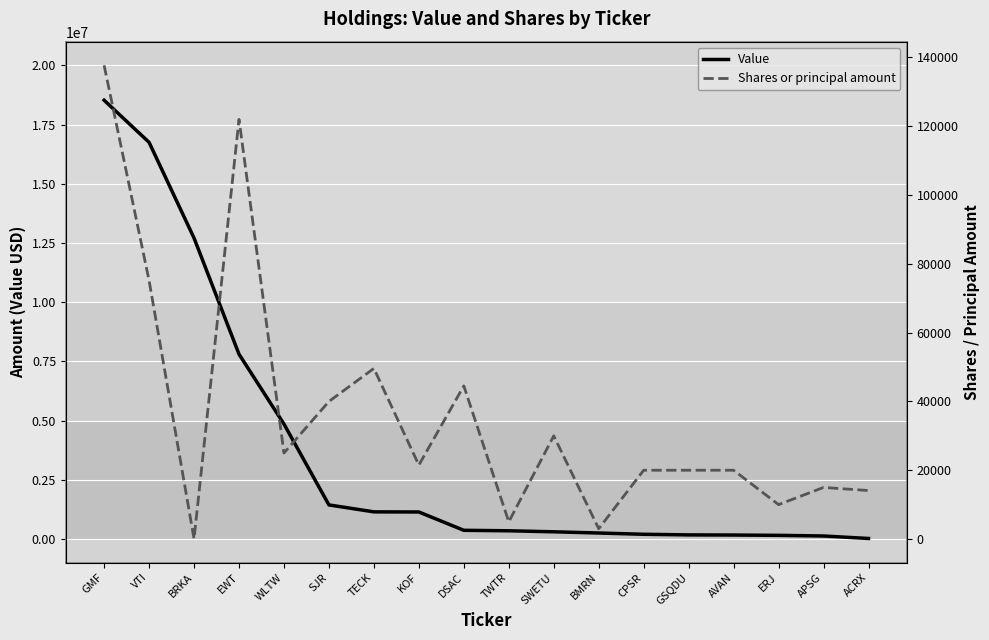

Which has a higher value, WLTW or CPSR?

WLTW